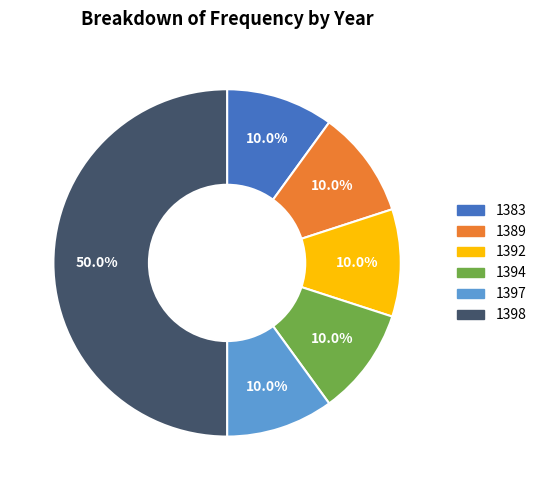

To the nearest percent, what is the difference between the largest and smallest slice percentages?

40%